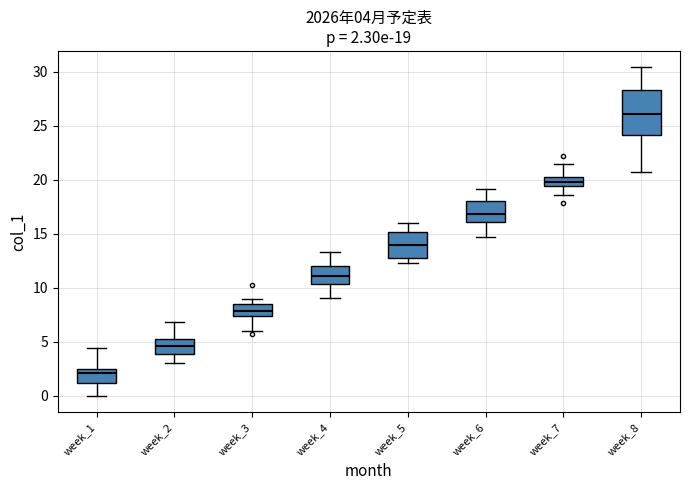

Which box is the tallest, from its lower edge to its upper edge?

week_8